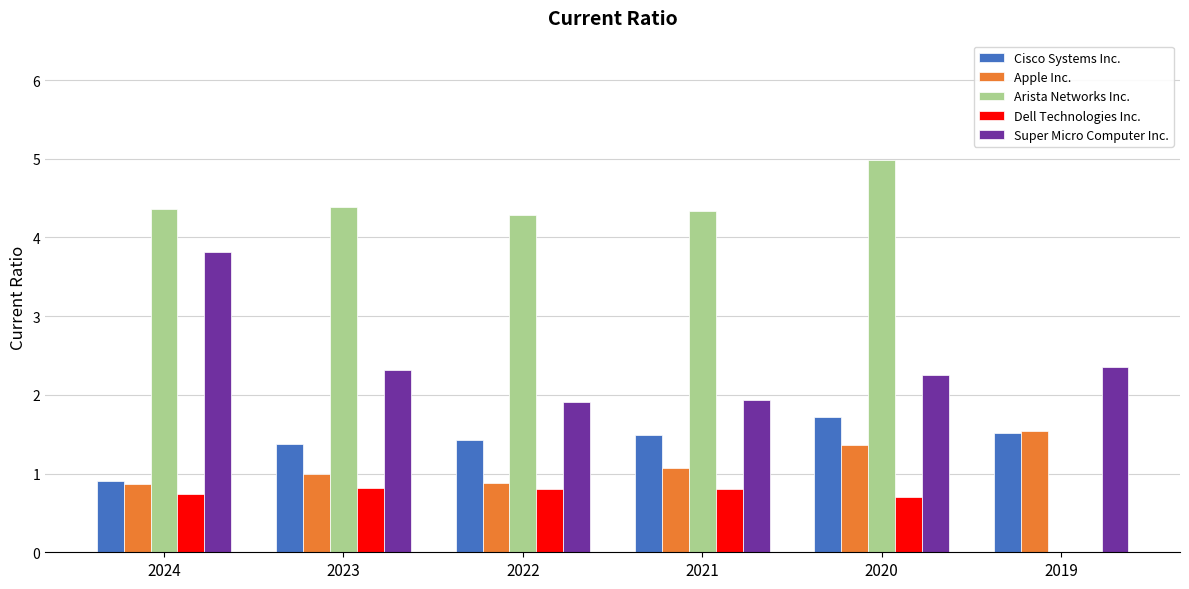

Is the value of Apple Inc. at 2019 greater than the value of Super Micro Computer Inc. at 2022?

No